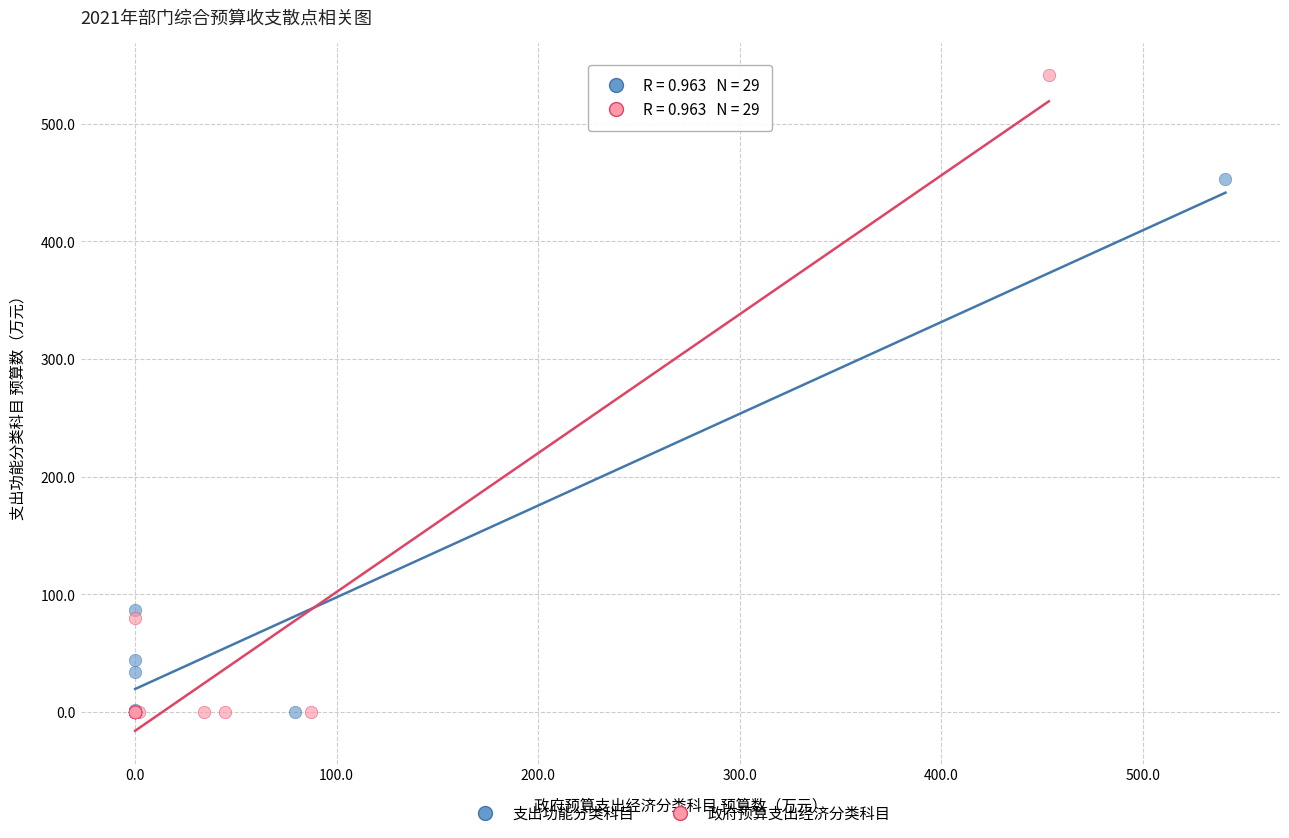

Which series has the widest spread of Y values?

政府预算支出经济分类科目